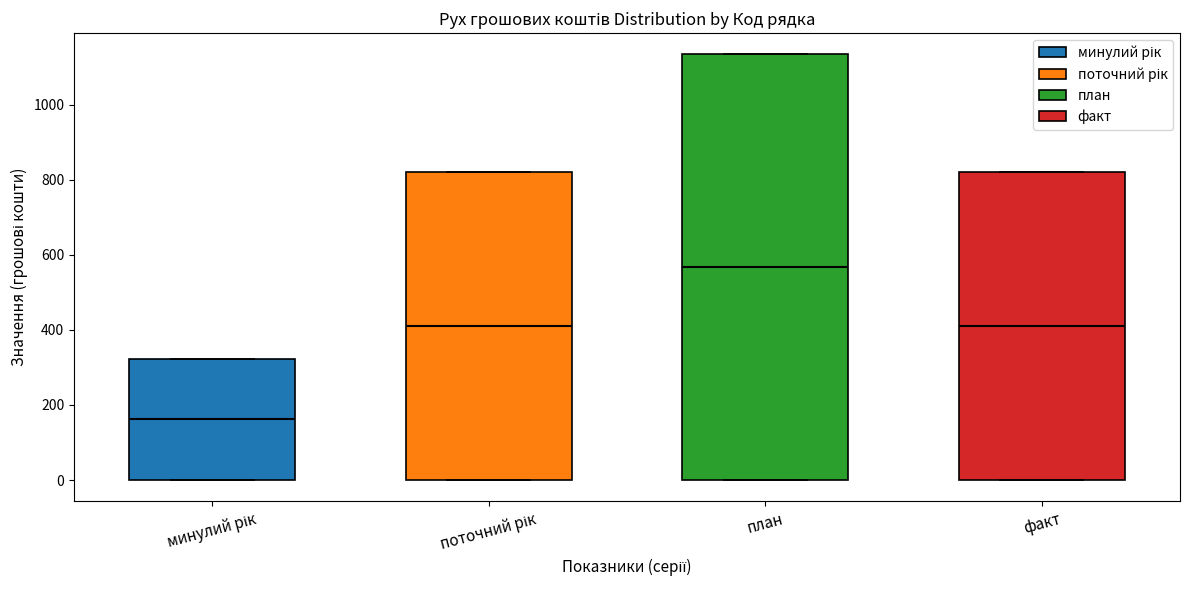

Which box is the tallest, from its lower edge to its upper edge?

план